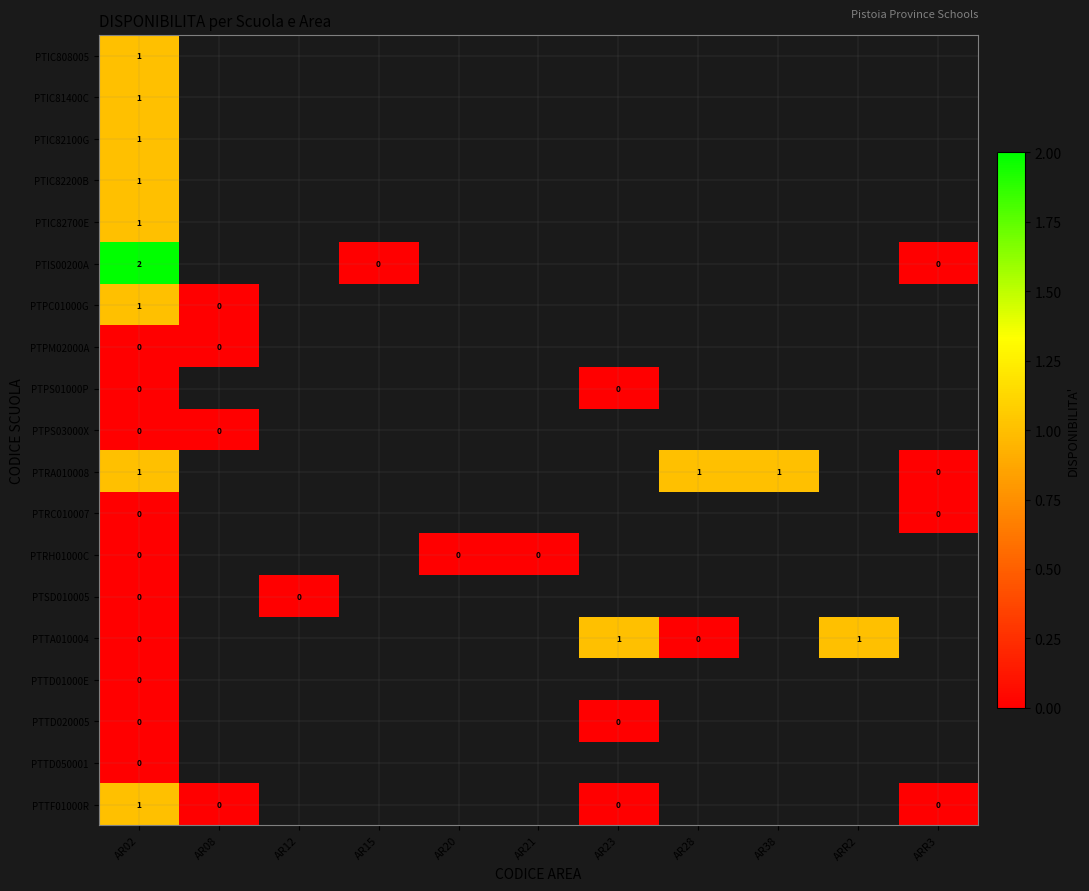

What is the total value across all series at AR02?

10